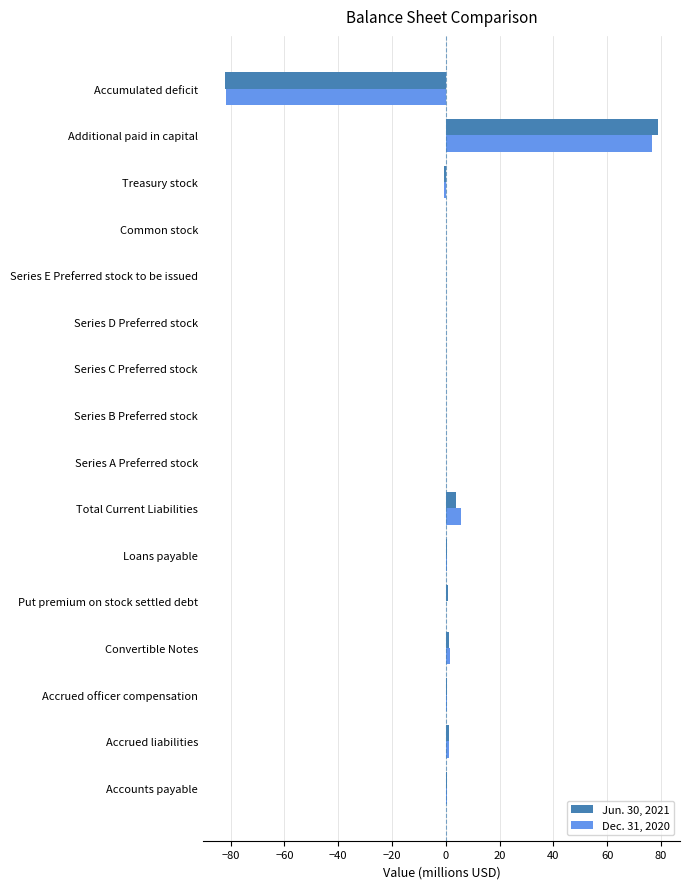

At which label does Jun. 30, 2021 reach its peak?

Additional paid in capital